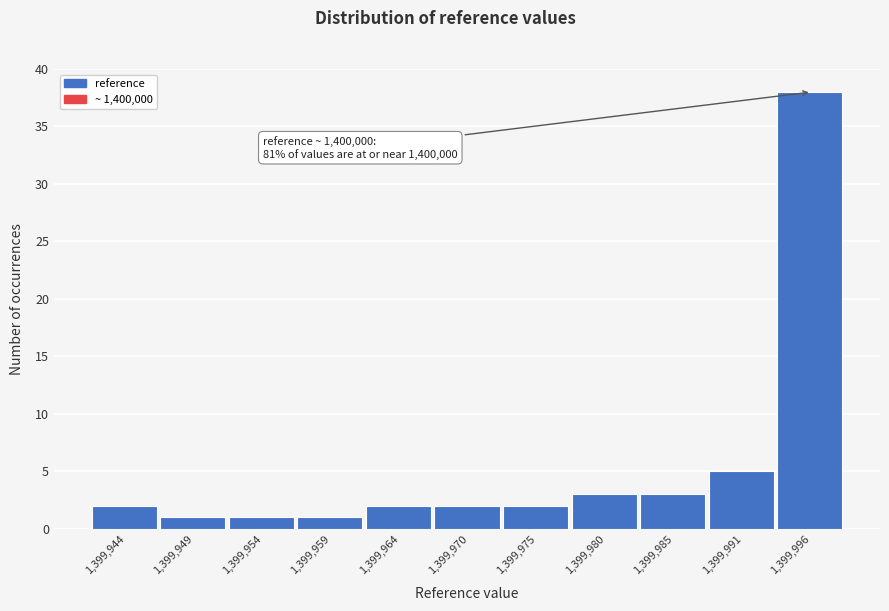

Reading left to right, list all the values displayed in this chart.

2	1	1	1	2	2	2	3	3	5	38